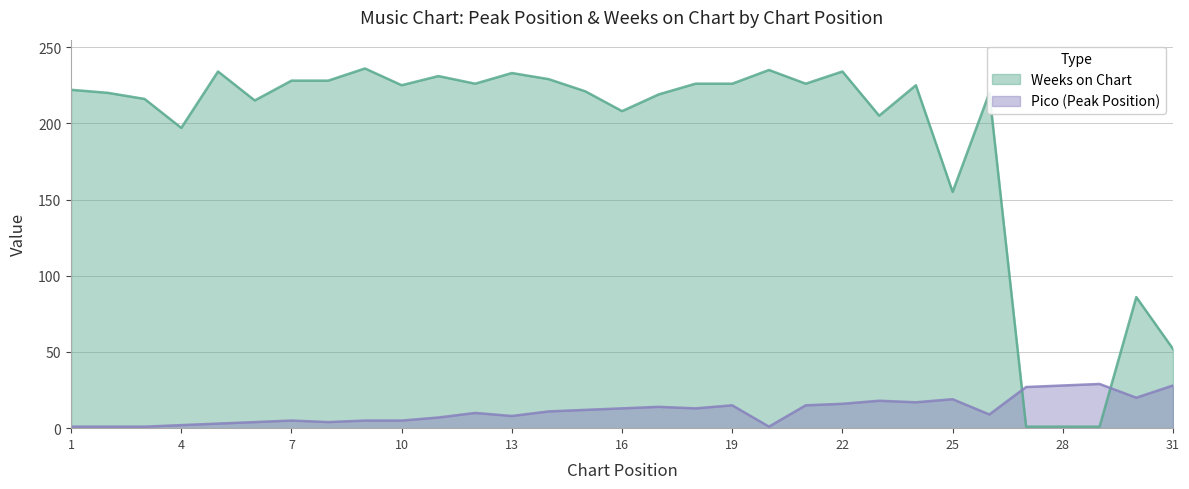

In Weeks on Chart, how many points are higher than both neighbors (excluding endpoints)?

9